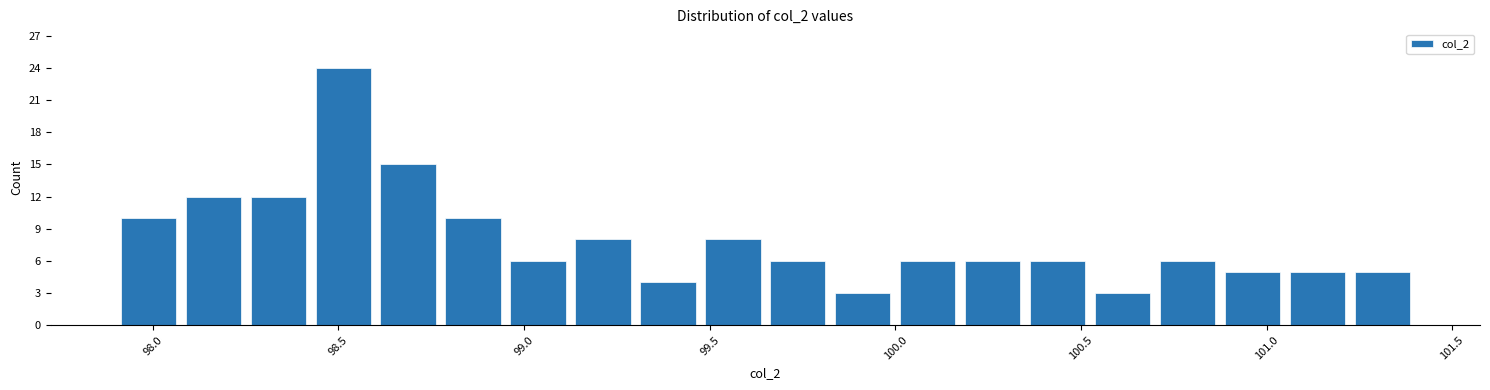

Read against the x-axis, roughly where is the centre of the tallest bar?

98.50